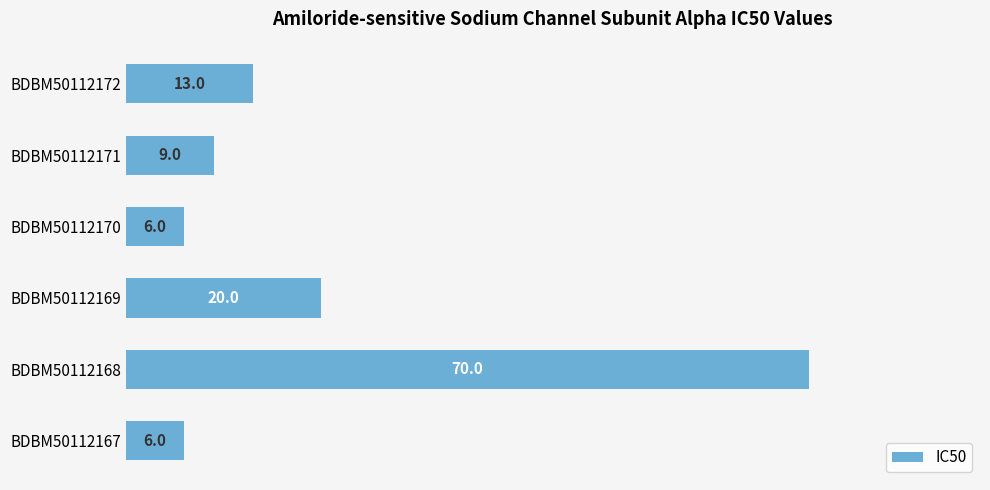

What is the average value?

21